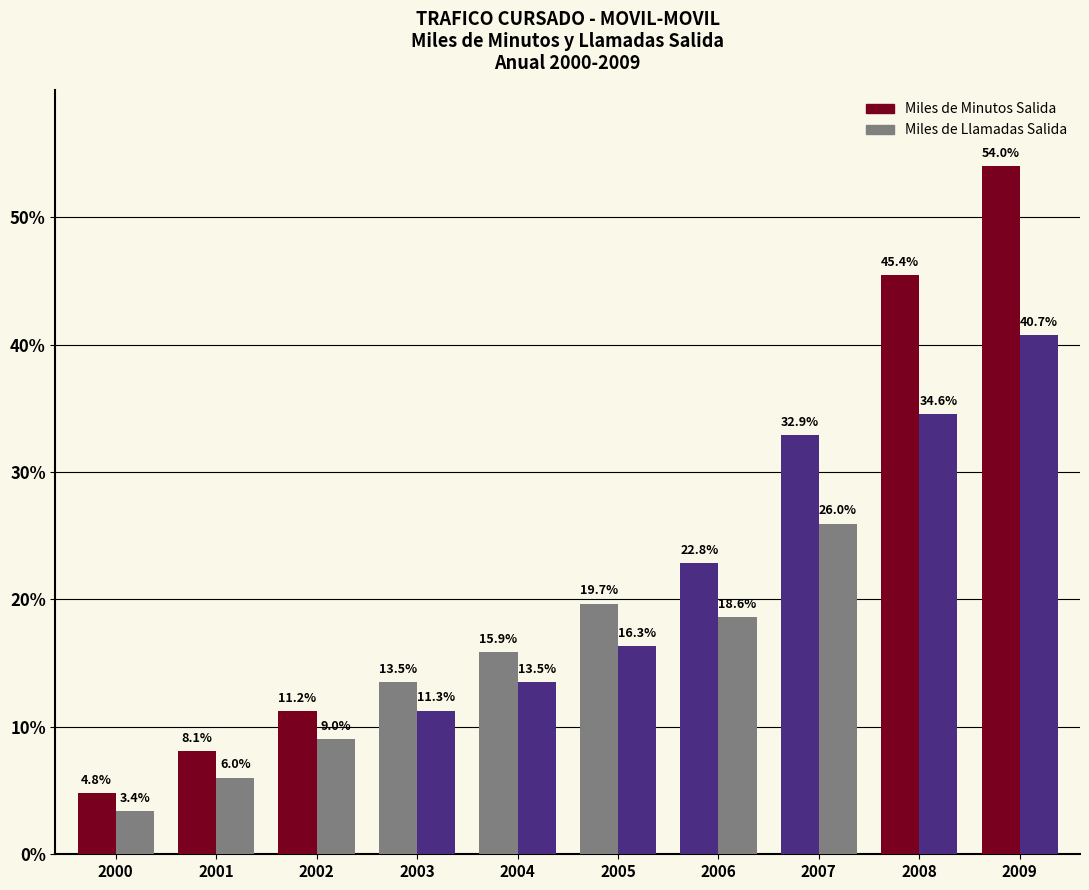

Are the bars grouped side by side (vs. stacked)?

Yes